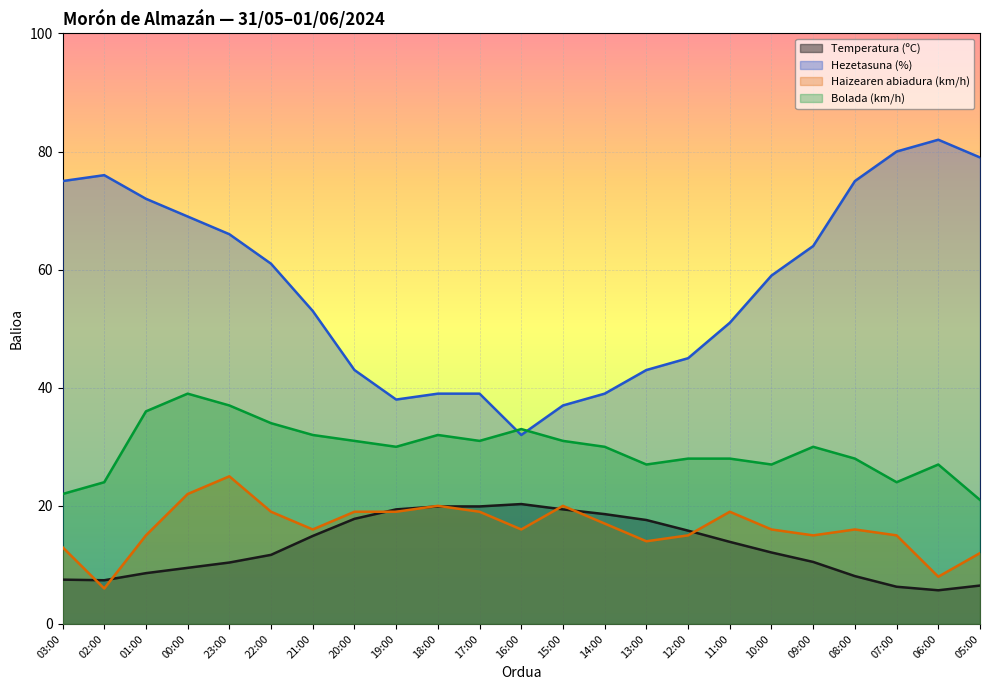

What is the difference between the Hezetasuna (%) values at 02:00 and 07:00?

4.0